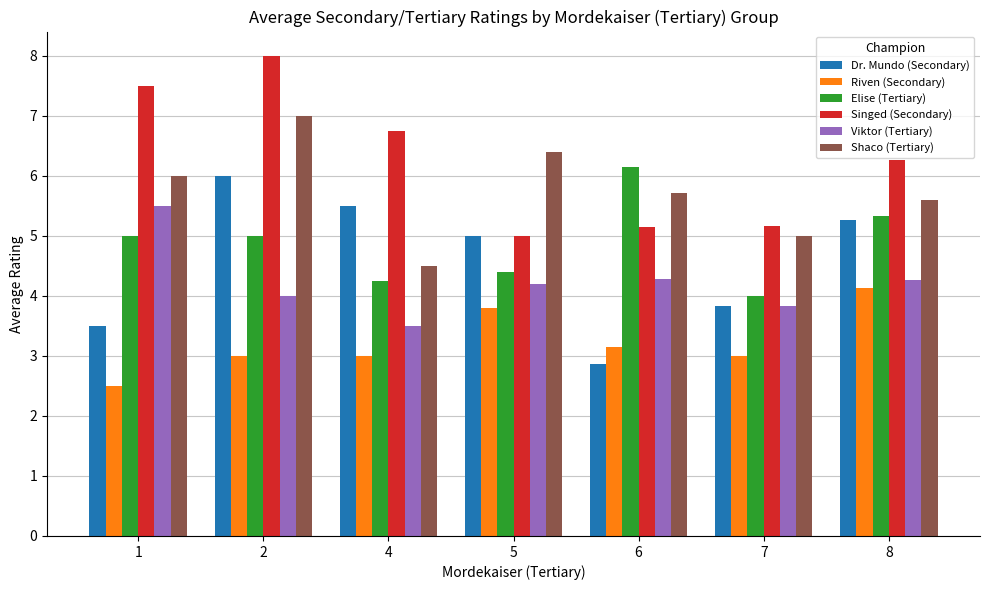

What is the difference between the Dr. Mundo (Secondary) values at 7 and 5?

1.2